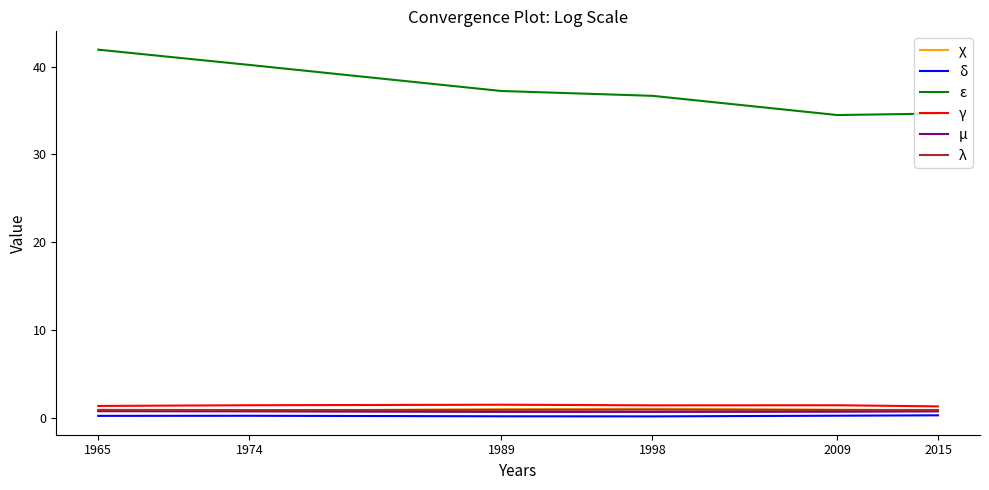

True or false: ε and χ intersect in this chart.

False